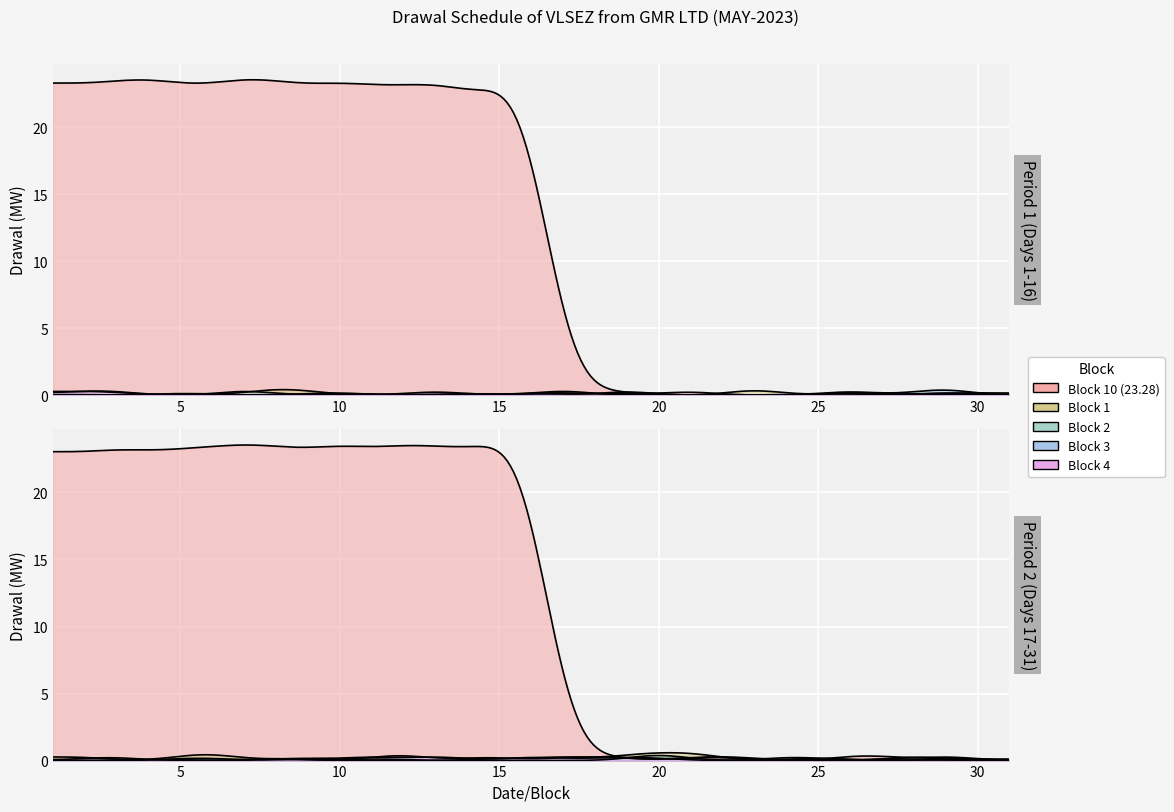

How many categories are shown in the chart?

31